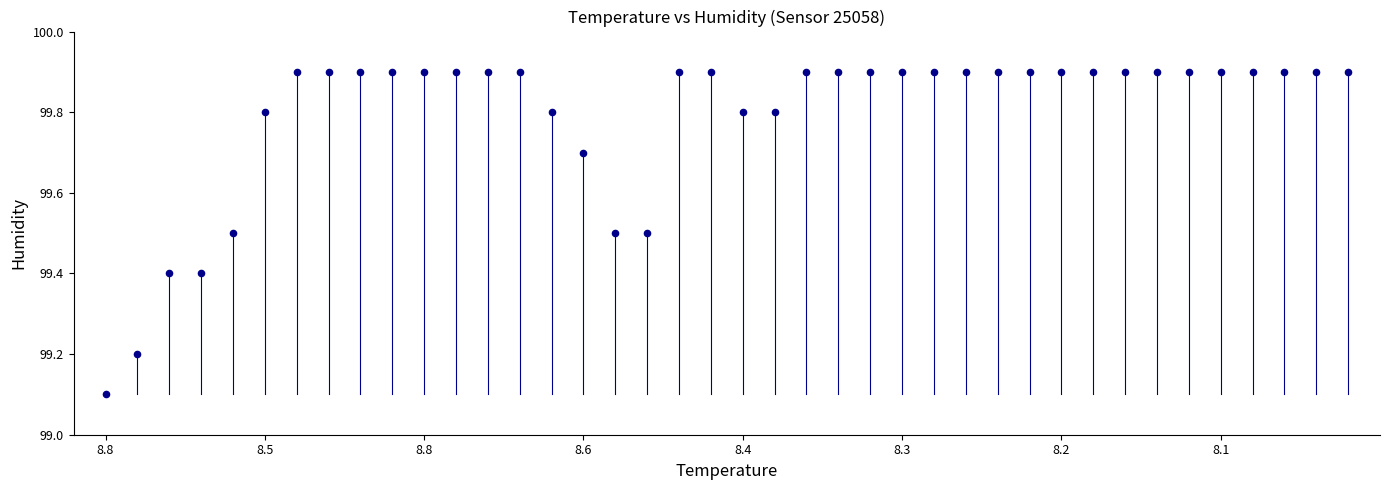

What Y value in the scatter plot is closest to 99?

99.1